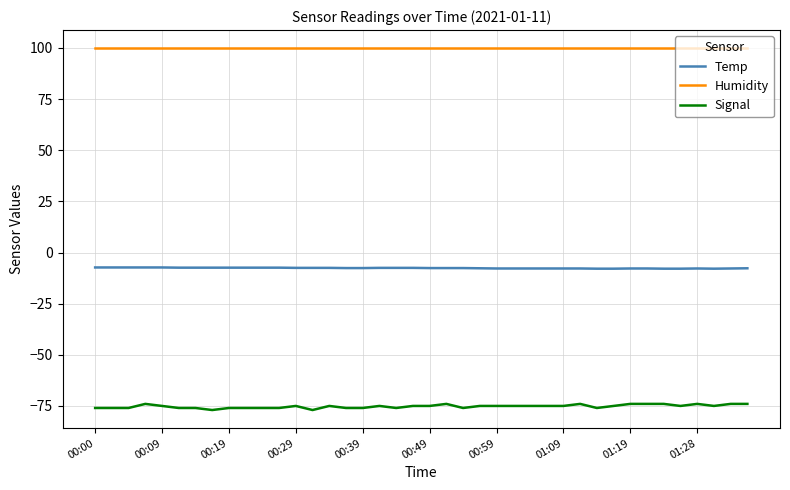

True or false: Humidity and Signal intersect in this chart.

False